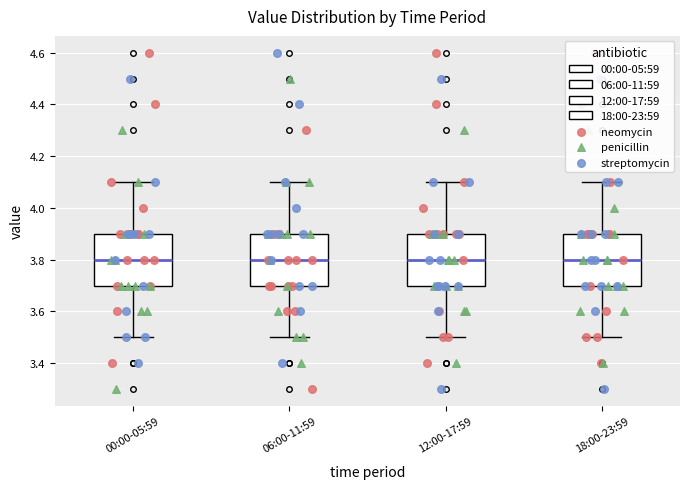

Reading left to right, read every box against the y-axis: the position of its median line, the range the box covers, and the ends of its whiskers. The values are not printed on the chart, so give them approximately, as read against the axis.

00:00-05:59: median 3.8, box 3.7 to 3.9, whiskers 3.5 to 4.1
06:00-11:59: median 3.8, box 3.7 to 3.9, whiskers 3.5 to 4.1
12:00-17:59: median 3.8, box 3.7 to 3.9, whiskers 3.5 to 4.1
18:00-23:59: median 3.8, box 3.7 to 3.9, whiskers 3.5 to 4.1